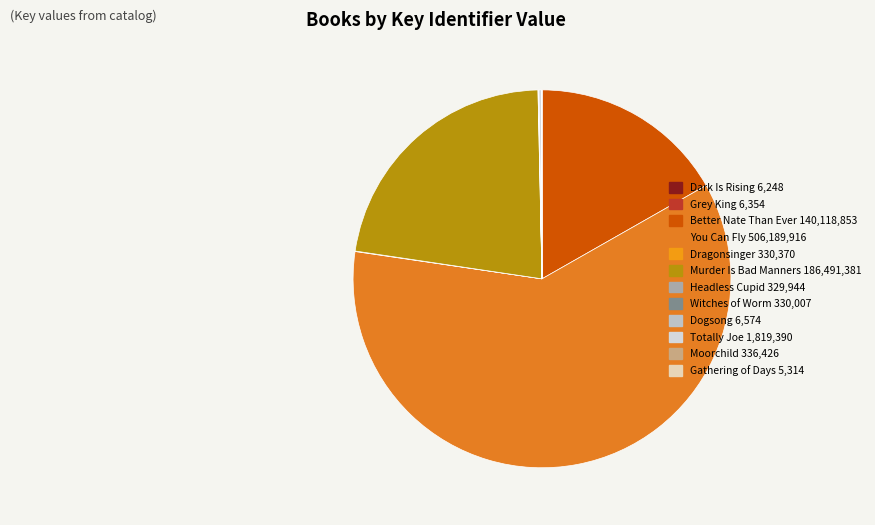

Is there a majority slice in this chart?

Yes